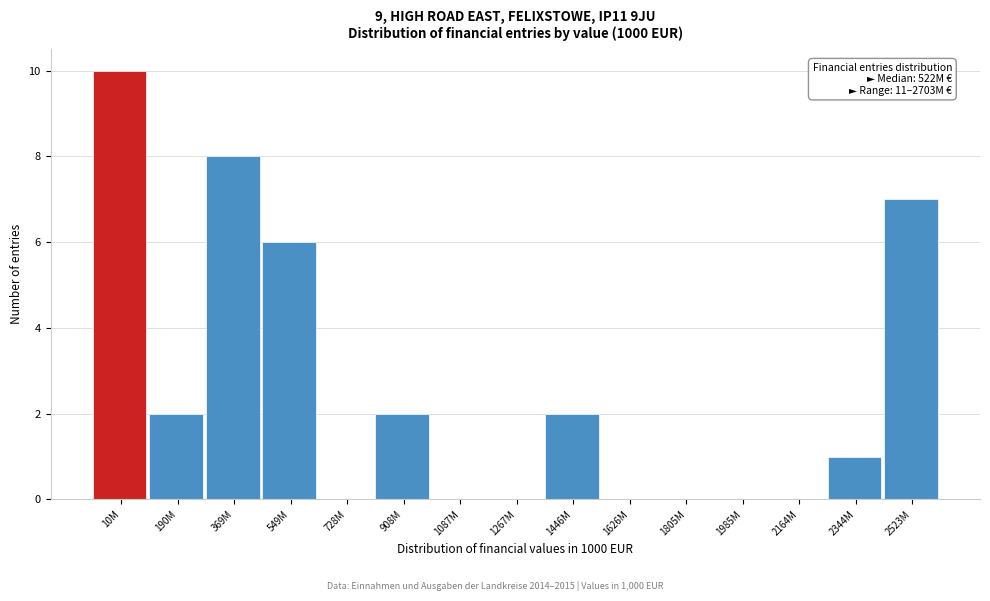

Reading left to right, extract all data points from this chart.

10M=10	190M=2	369M=8	549M=6	728M=0	908M=2	1087M=0	1267M=0	1446M=2	1626M=0	1805M=0	1985M=0	2164M=0	2344M=1	2523M=7